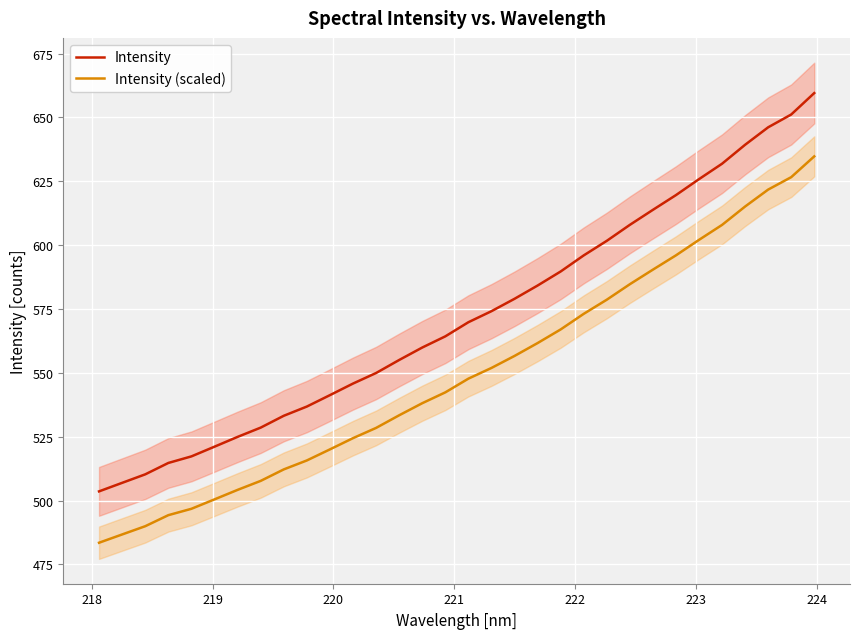

True or false: Intensity (scaled) and Intensity cross at least once.

False